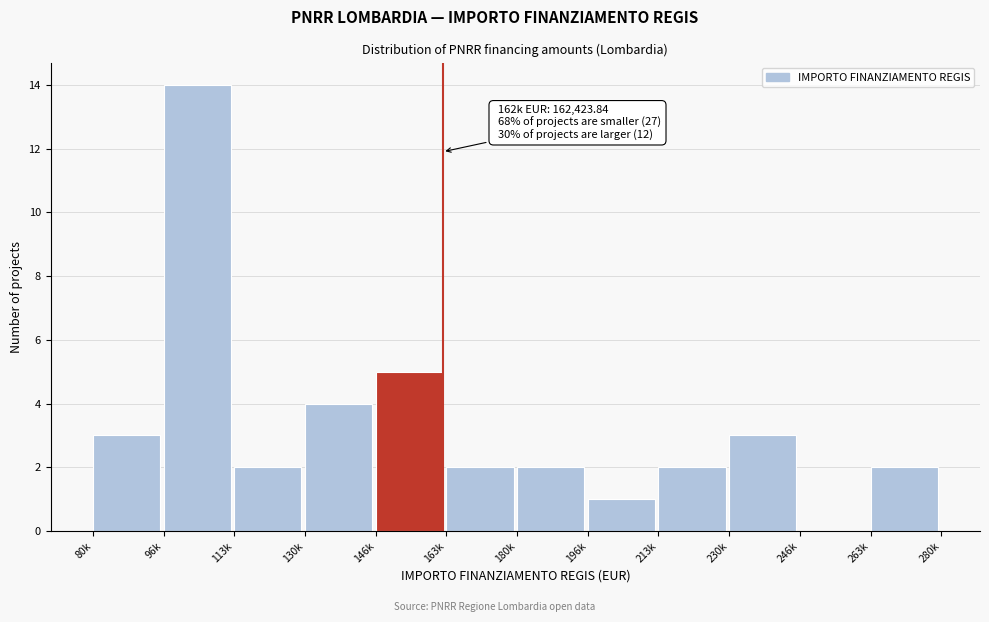

Reading right to left, transcribe all the data shown in this chart.

263k=2	246k=0	230k=3	213k=2	196k=1	180k=2	163k=2	146k=5	130k=4	113k=2	96k=14	80k=3